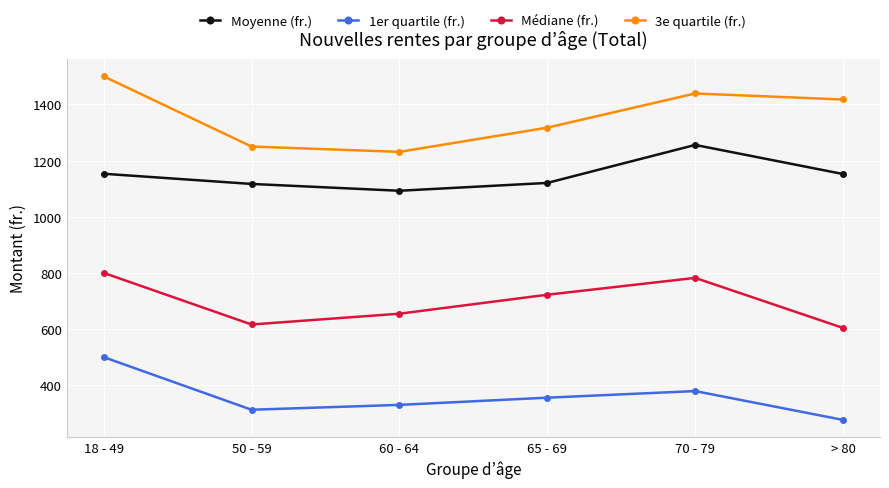

What is the average value of the Médiane (fr.) series?

696.5